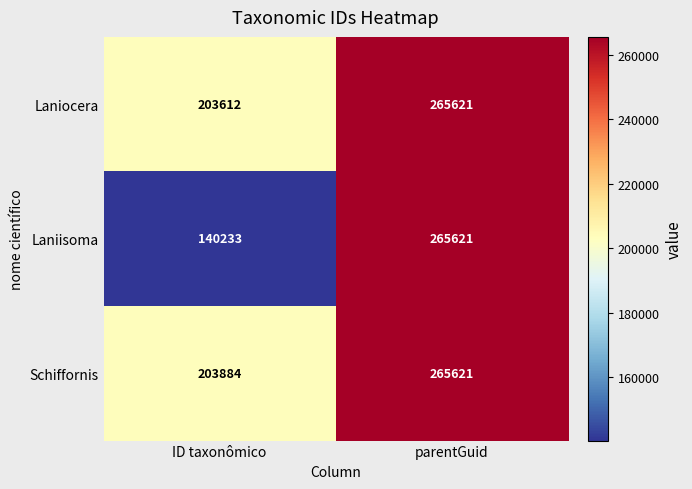

Reading left to right, list all the values displayed in this chart.

Laniocera: 203612	265621
Laniisoma: 140233	265621
Schiffornis: 203884	265621